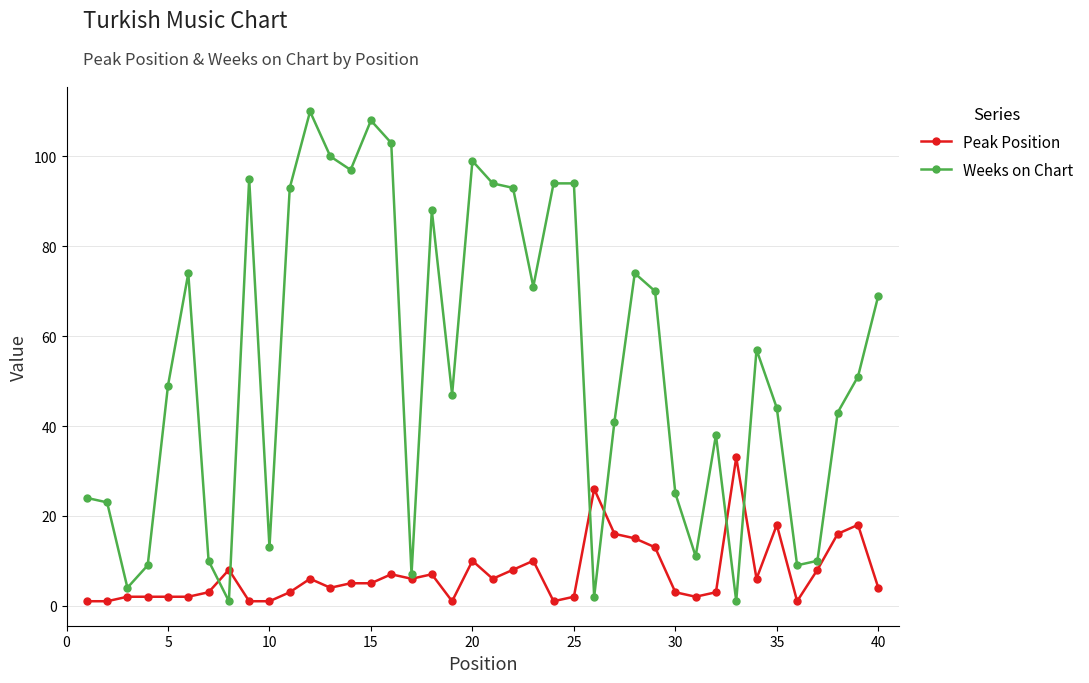

What is the average value of the Peak Position series?

7